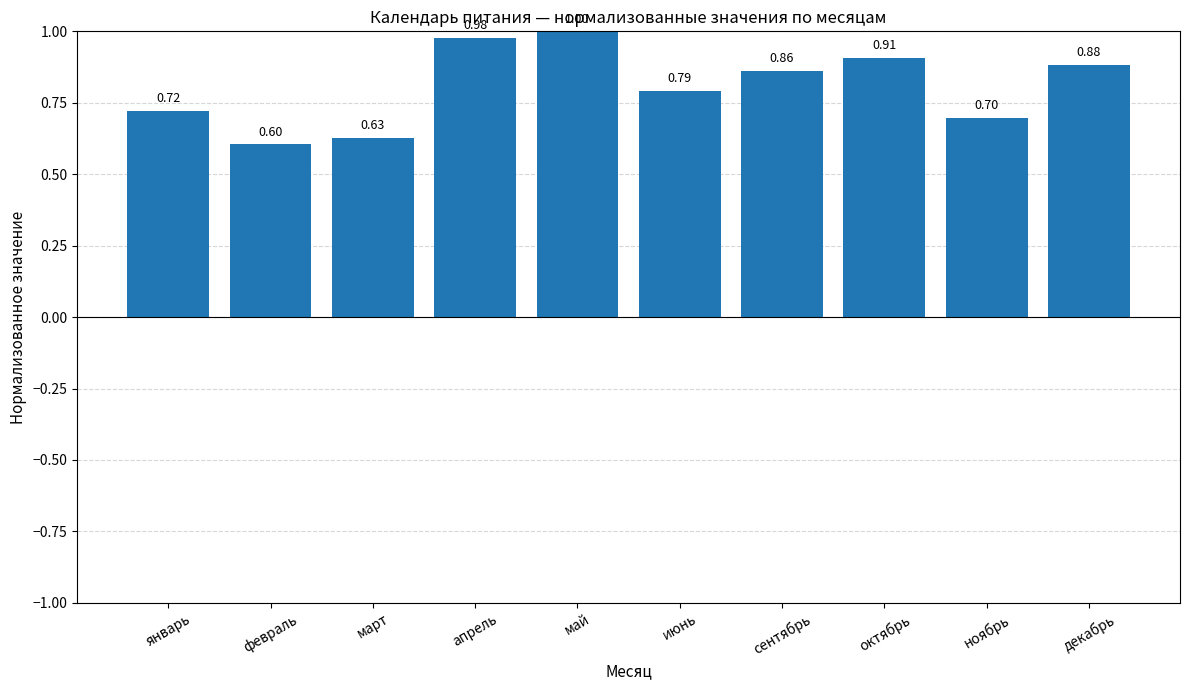

What is the sum of the values at июнь and октябрь?

1.7